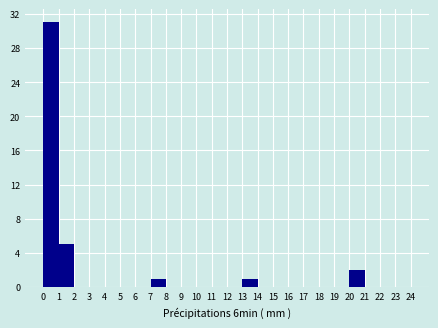

Which range on the x-axis has the tallest bar?

0 to 1